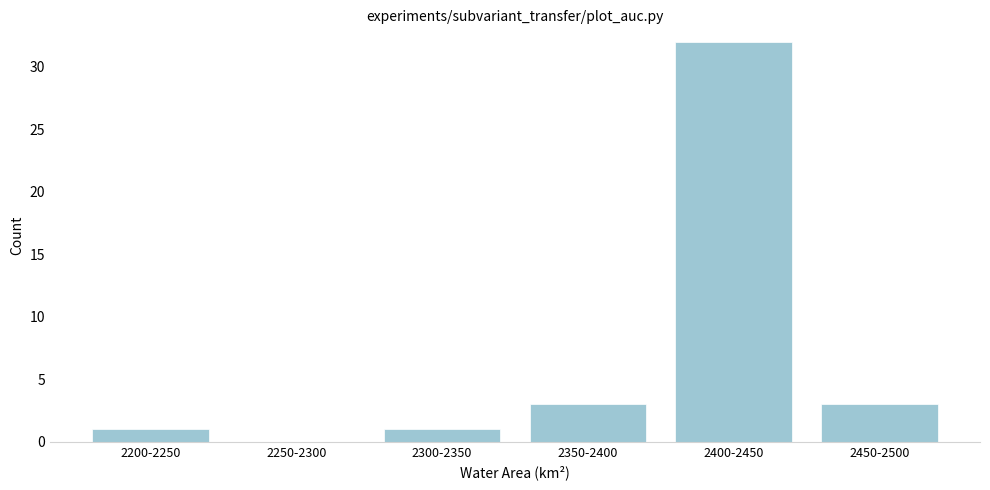

Reading left to right, transcribe all the data shown in this chart.

2200-2250=1	2250-2300=0	2300-2350=1	2350-2400=3	2400-2450=32	2450-2500=3